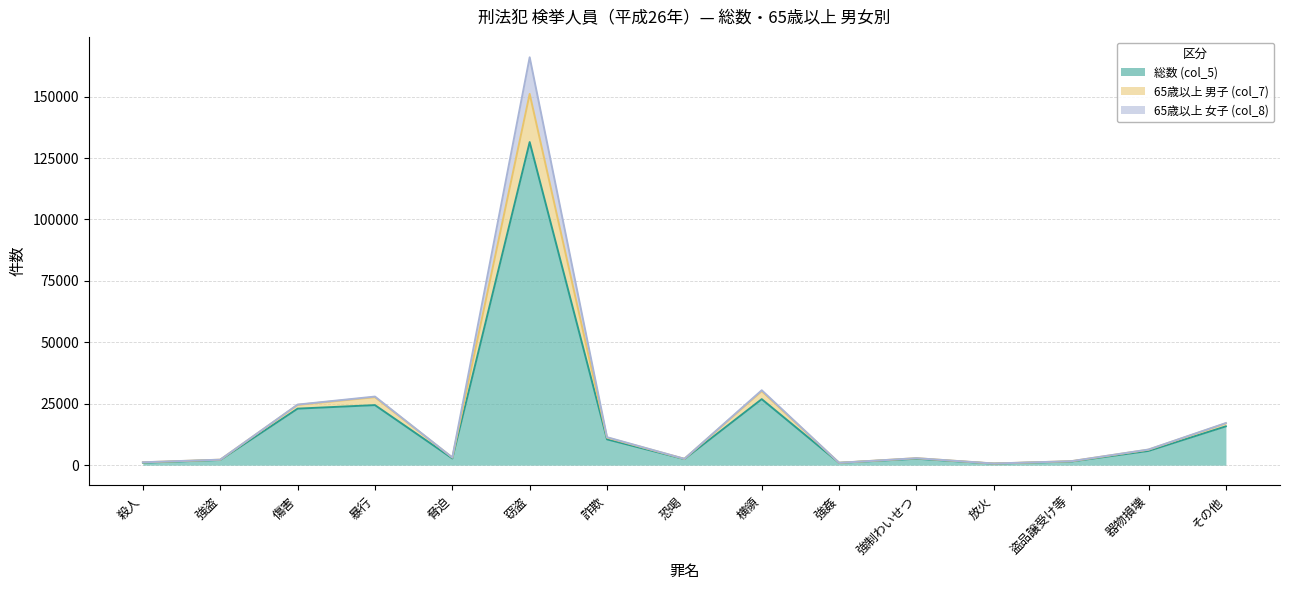

True or false: 65歳以上 男子 (col_7) has a value of 17113 at その他.

True